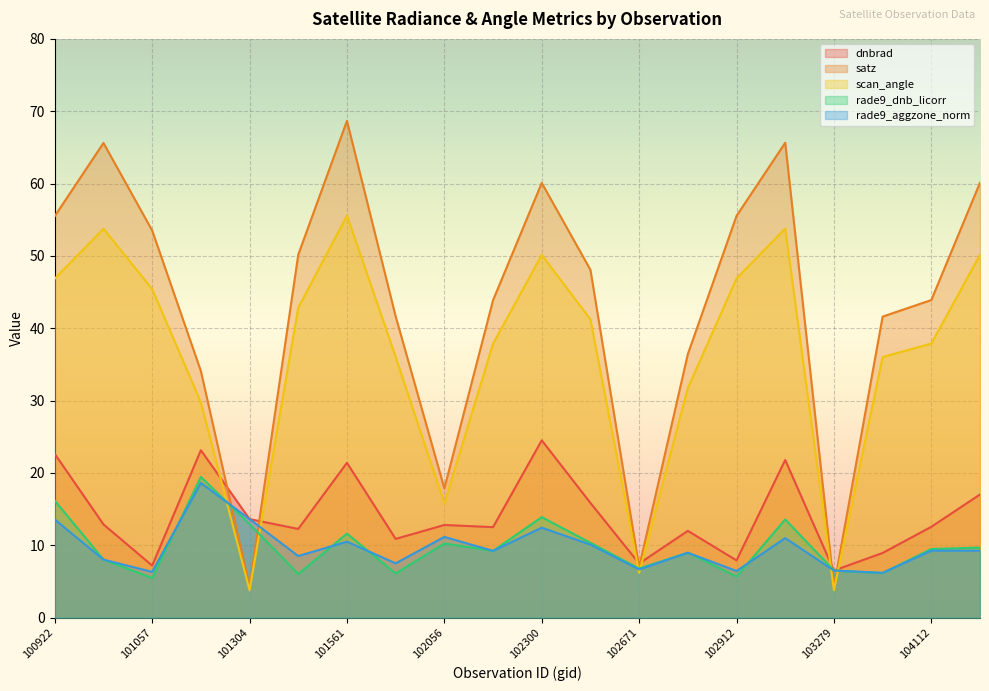

True or false: scan_angle and rade9_dnb_licorr cross at least once.

True